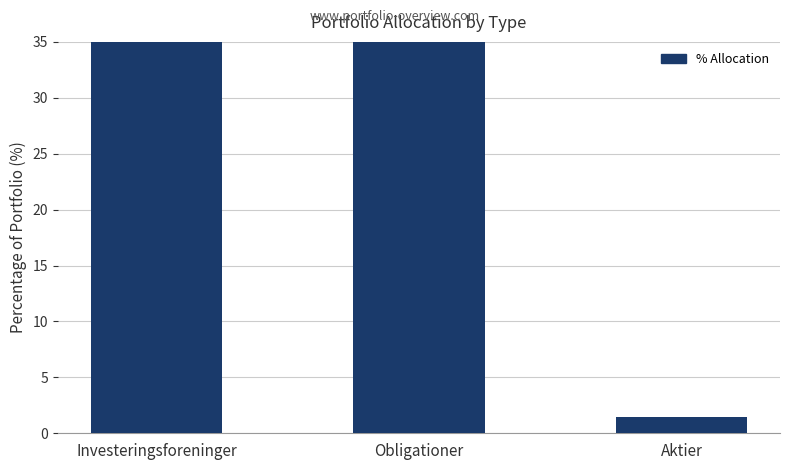

Reading right to left, list all the values displayed in this chart.

Aktier=1.4	Obligationer=40.6	Investeringsforeninger=57.0